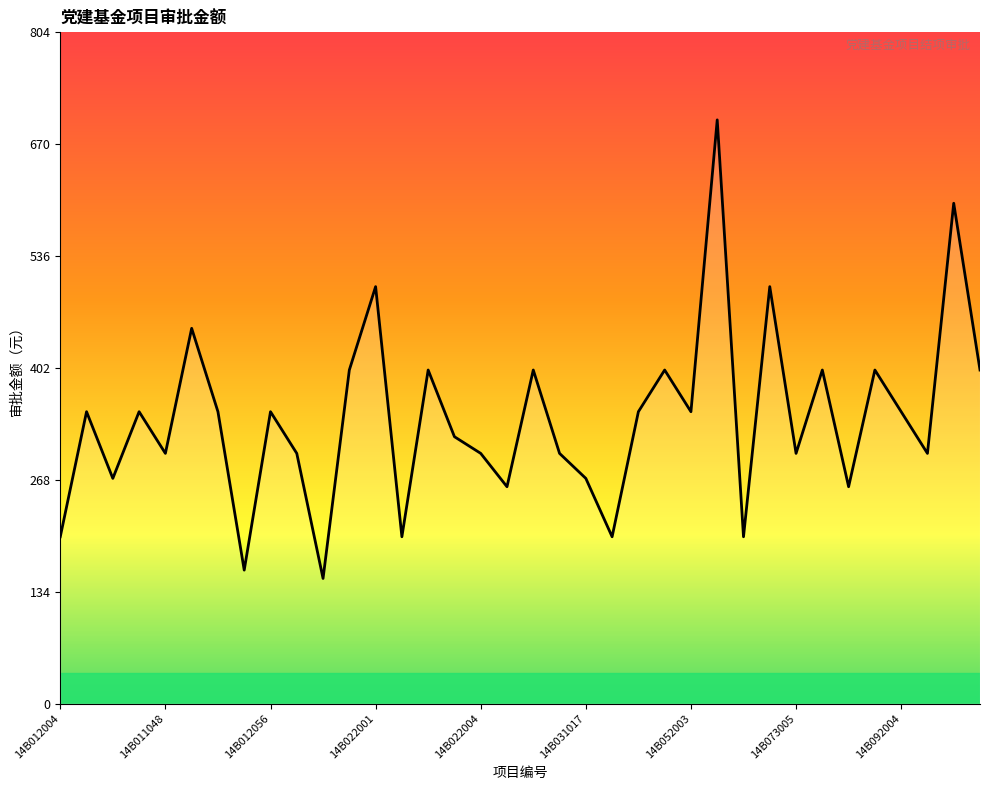

What is the difference between the maximum and minimum values?

550